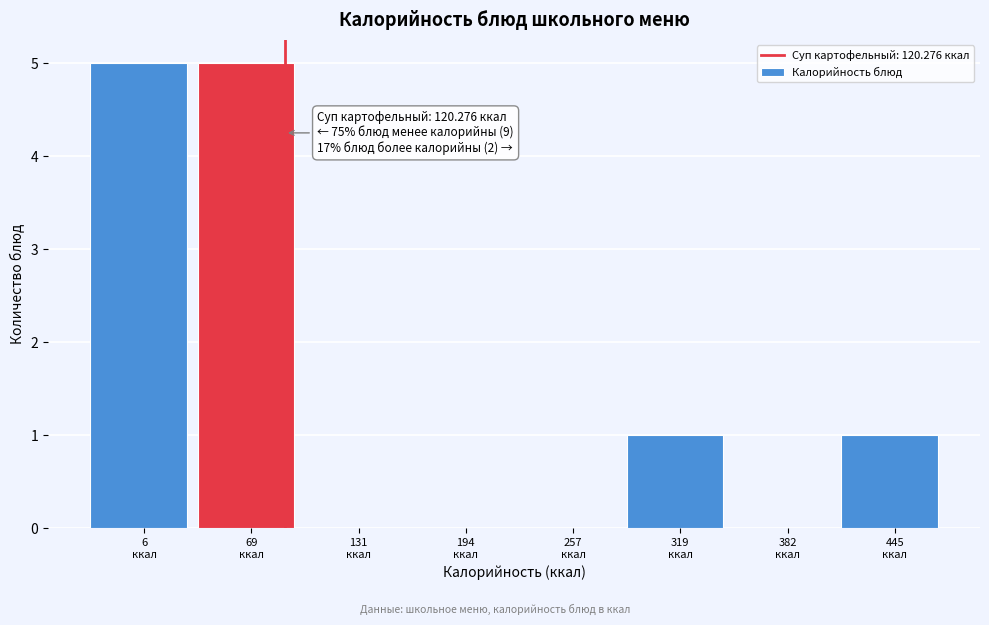

What is the maximum value shown in the chart?

5